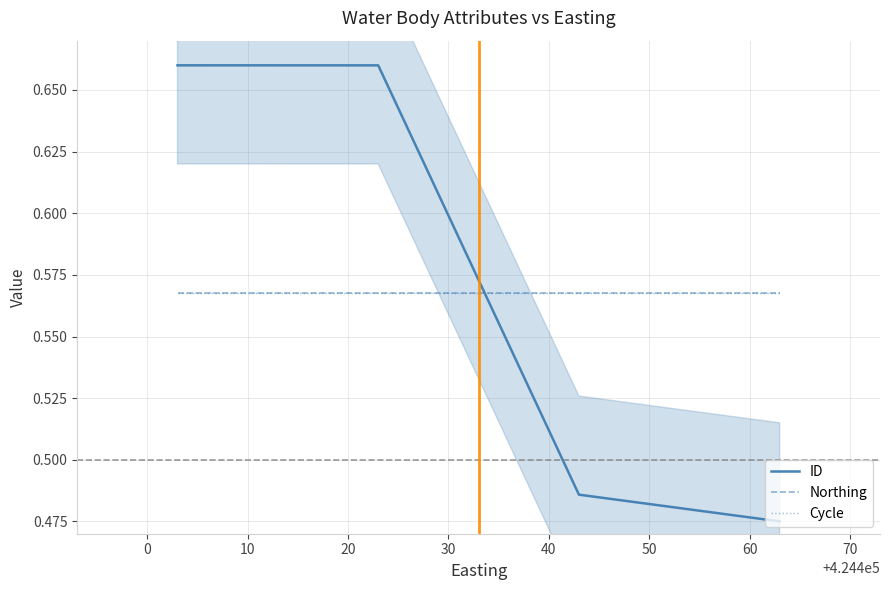

The Northing series shows 0.6 at −10. True or false?

True